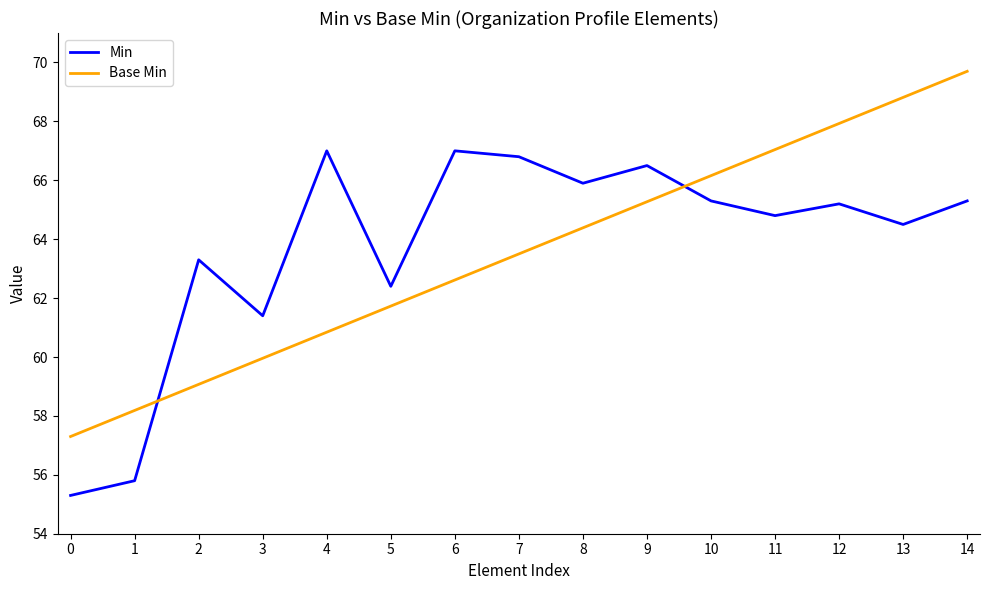

Which series has the largest total across all categories?

Min